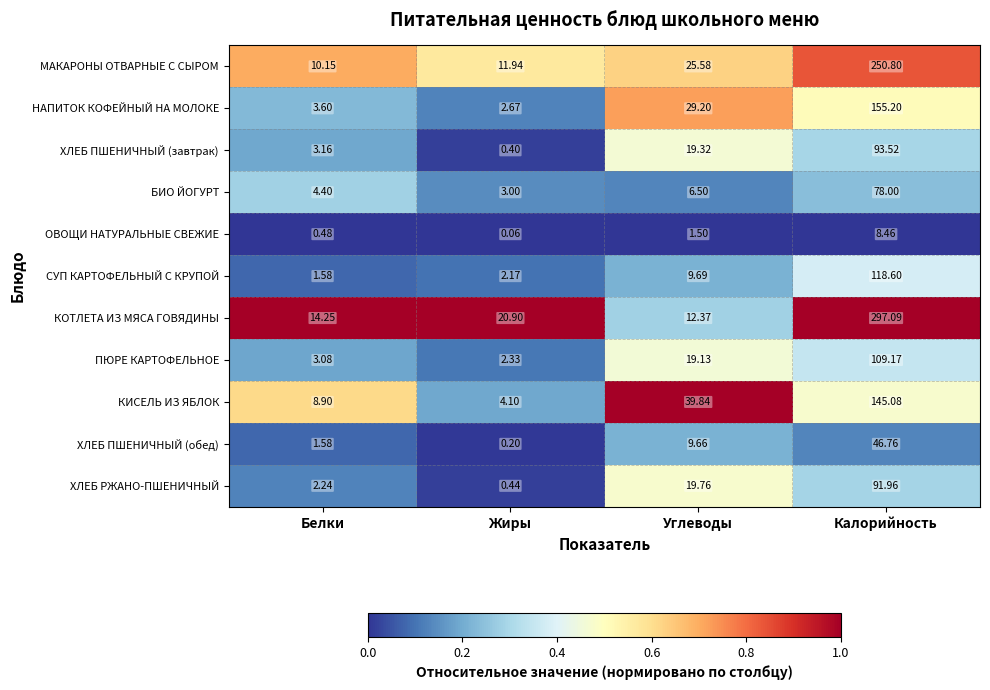

Rank the series by their maximum value, from lowest to highest.

ОВОЩИ НАТУРАЛЬНЫЕ СВЕЖИЕ, ХЛЕБ ПШЕНИЧНЫЙ (обед), БИО ЙОГУРТ, ХЛЕБ РЖАНО-ПШЕНИЧНЫЙ, ХЛЕБ ПШЕНИЧНЫЙ (завтрак), ПЮРЕ КАРТОФЕЛЬНОЕ, СУП КАРТОФЕЛЬНЫЙ С КРУПОЙ, КИСЕЛЬ ИЗ ЯБЛОК, НАПИТОК КОФЕЙНЫЙ НА МОЛОКЕ, МАКАРОНЫ ОТВАРНЫЕ С СЫРОМ, КОТЛЕТА ИЗ МЯСА ГОВЯДИНЫ